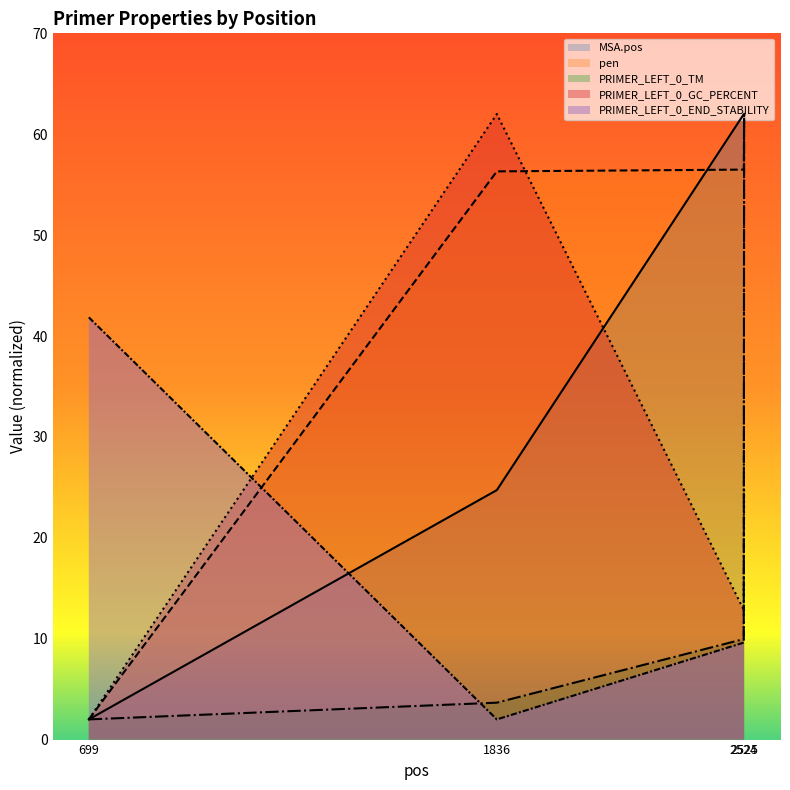

The MSA.pos series shows 2.0 at 699. True or false?

True